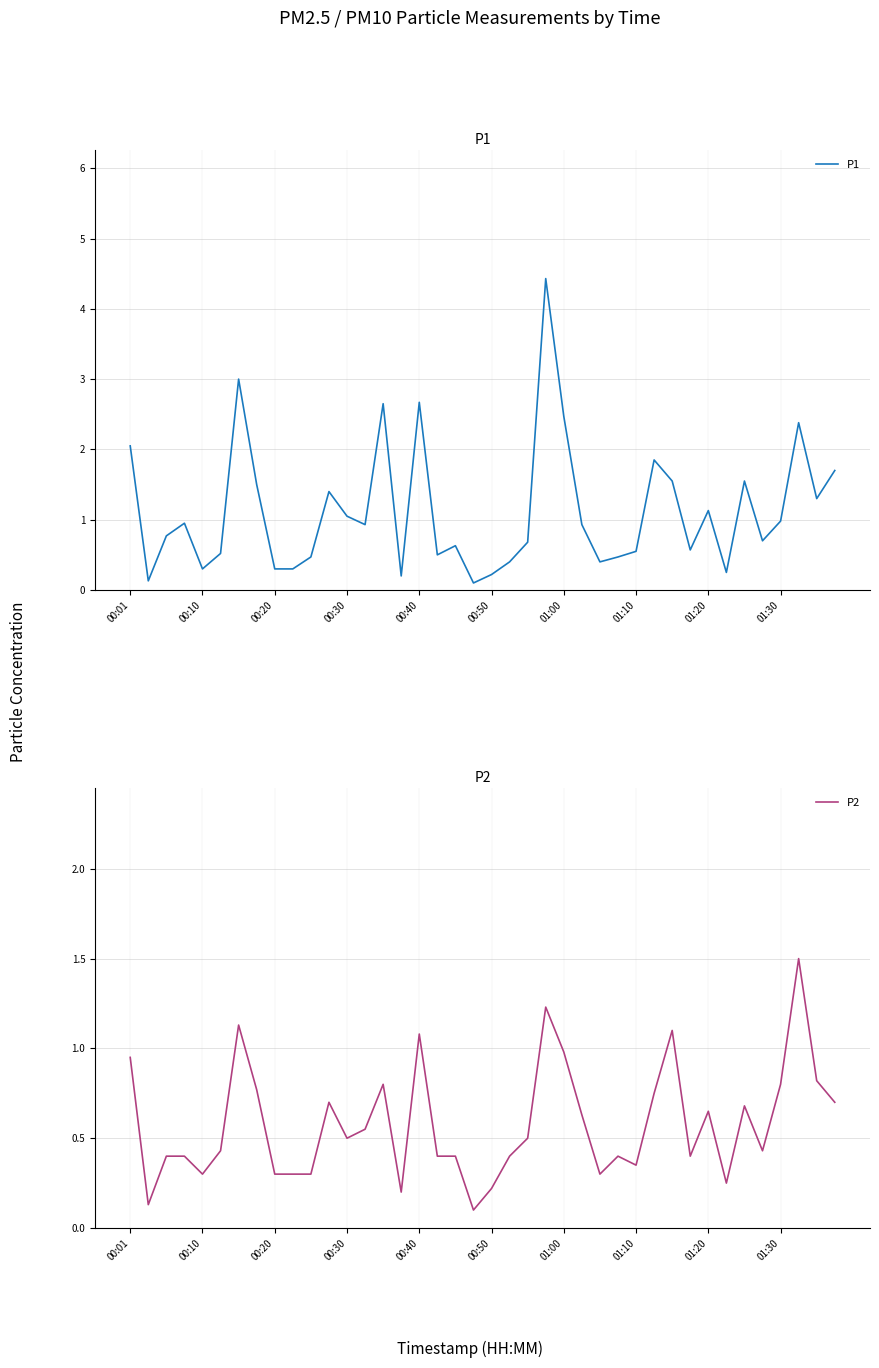

The P2 series shows 0.4 at 10. True or false?

False